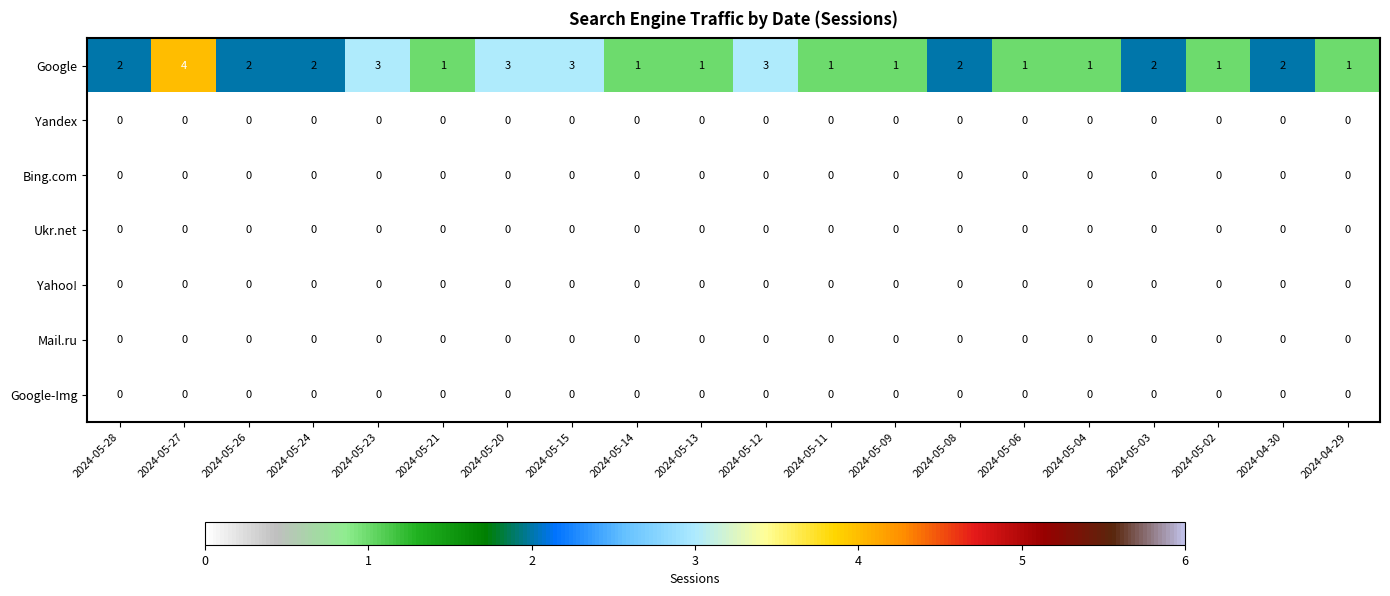

Which series has the largest total across all categories?

Google